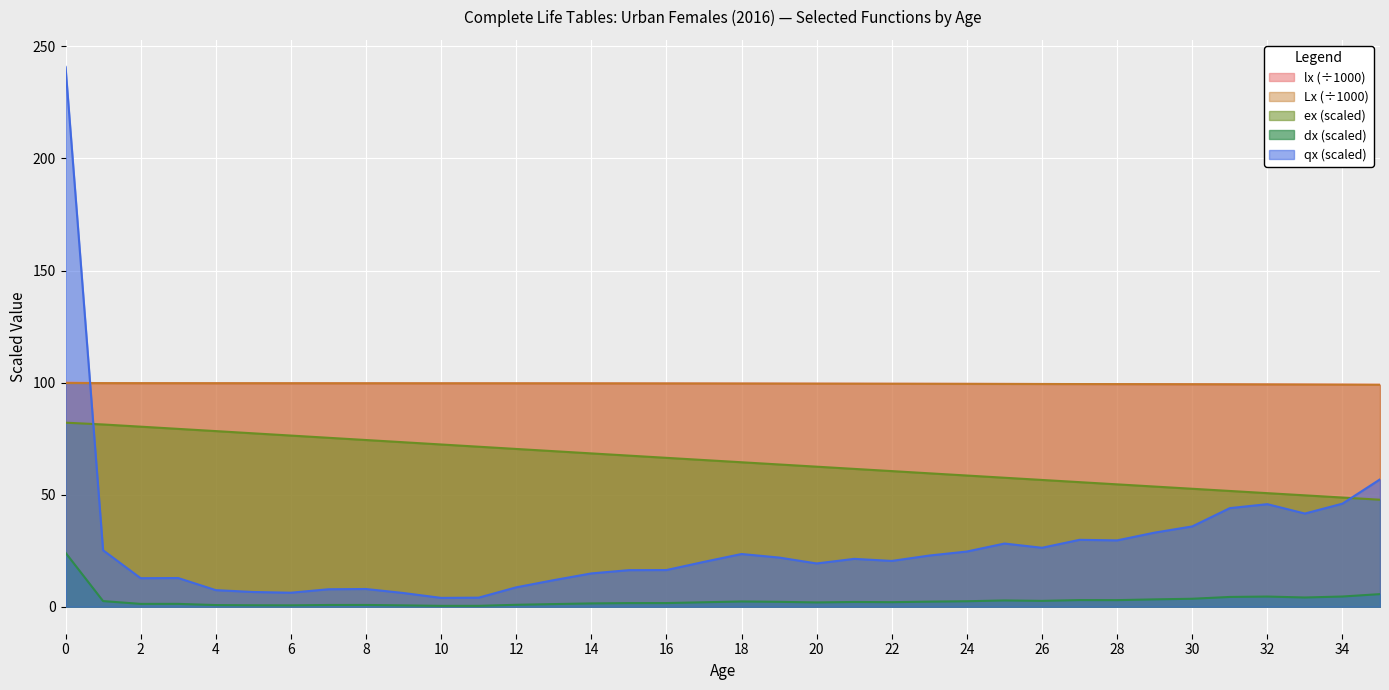

In qx_scaled, how many points are higher than both neighbors (excluding endpoints)?

7